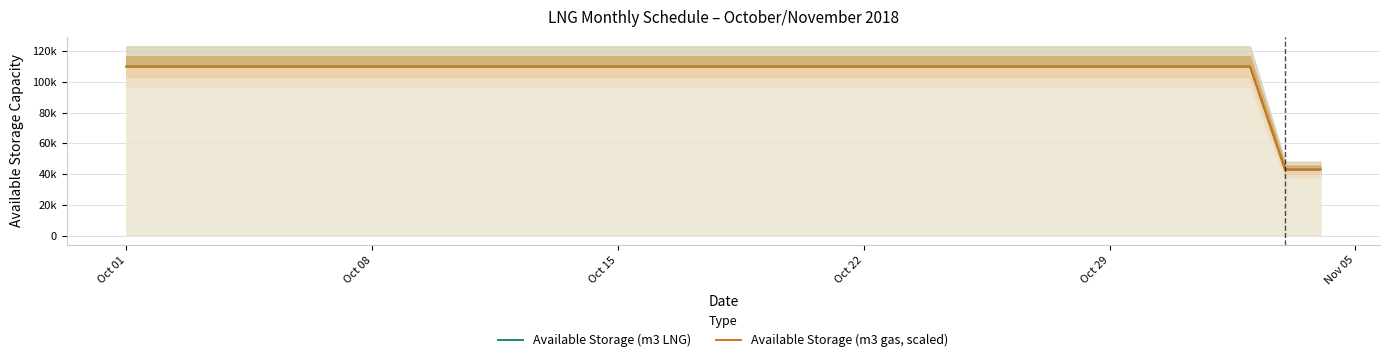

True or false: Available Storage (m3 LNG) and Available Storage (m3 gas, scaled) intersect in this chart.

False